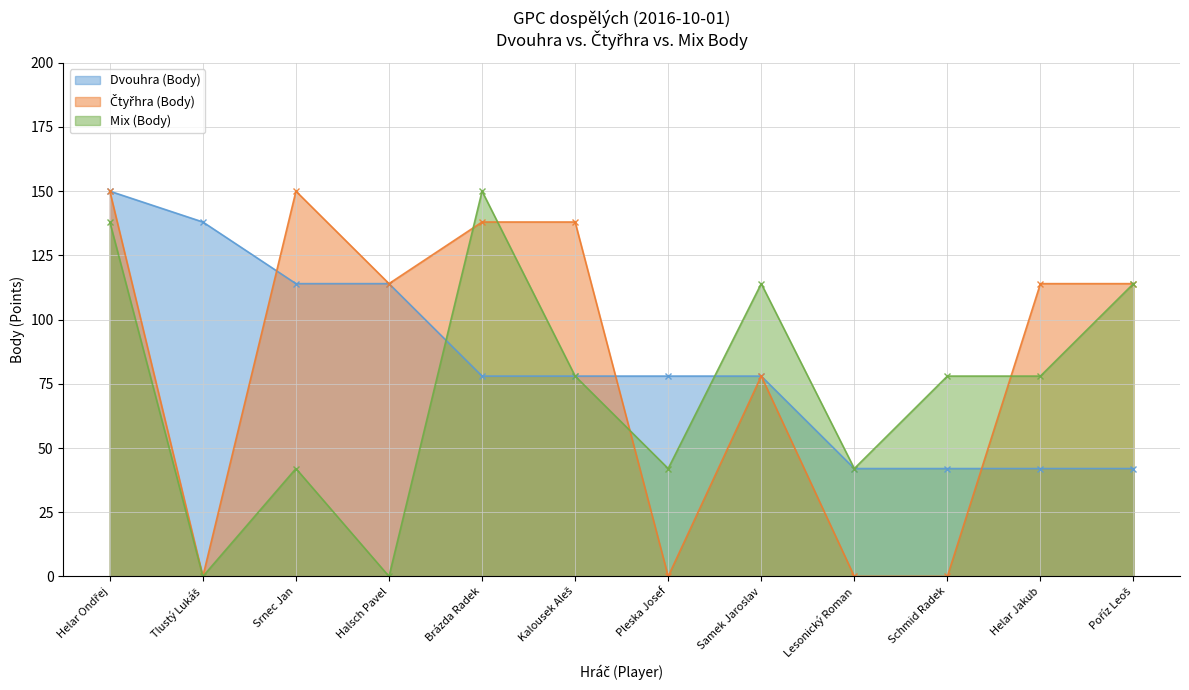

Rank the series at Kalousek Aleš from highest to lowest value.

Čtyřhra (Body), Dvouhra (Body), Mix (Body)